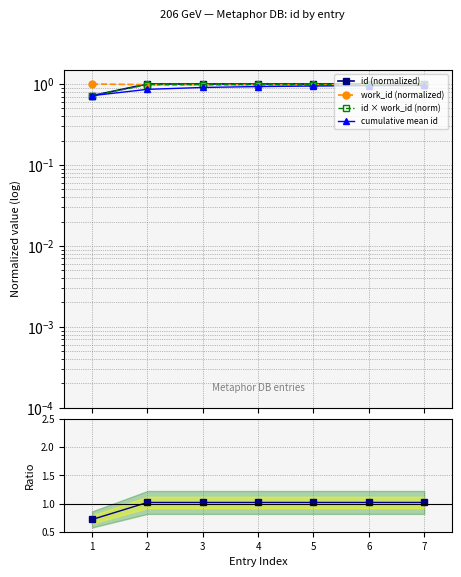

What is the highest value of the work_id (normalized) series?

1.0